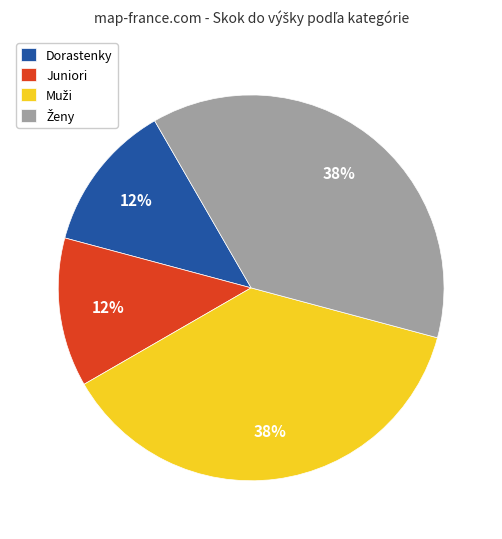

True or false: Dorastenky accounts for 1% of the total.

False